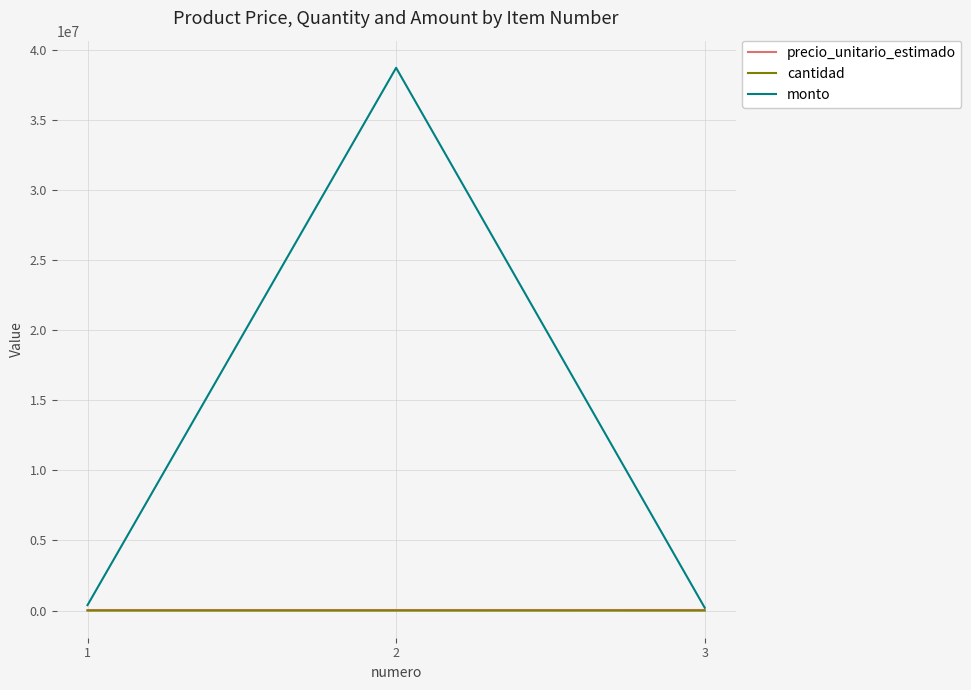

Which series has the largest range (max minus min)?

monto